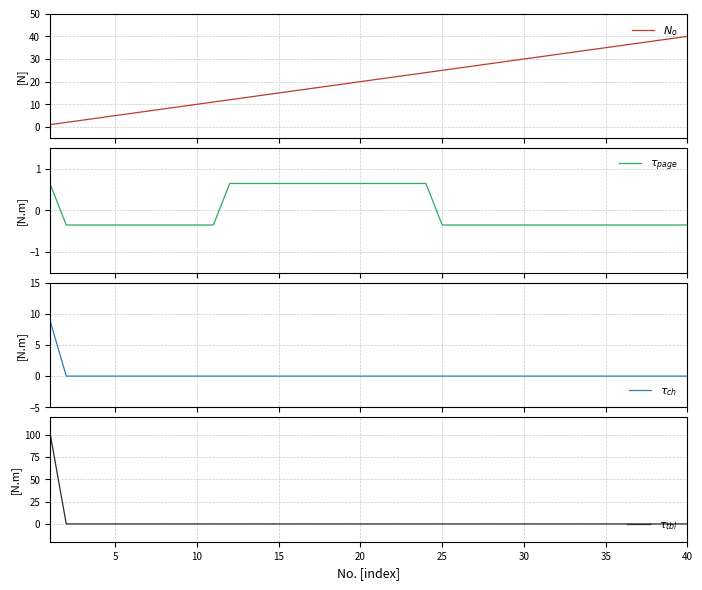

True or false: $\tau_{tbl}$ has a value of -70.6 at 16.

False